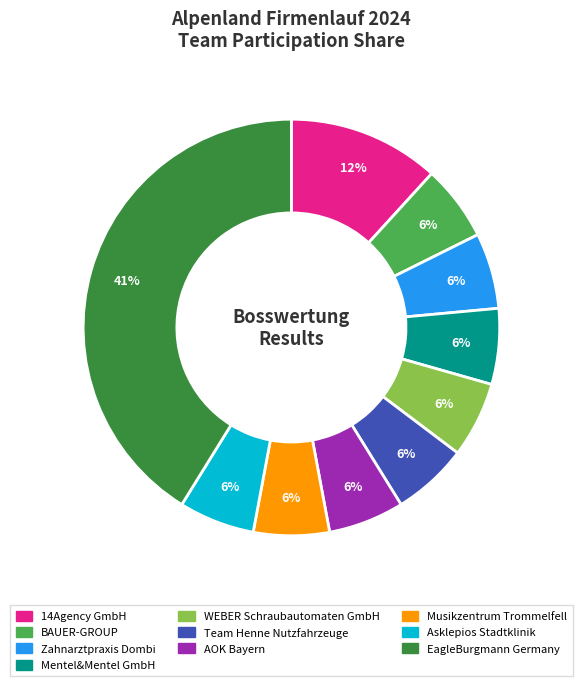

To the nearest percent, what portion does Asklepios Stadtklinik represent?

6%